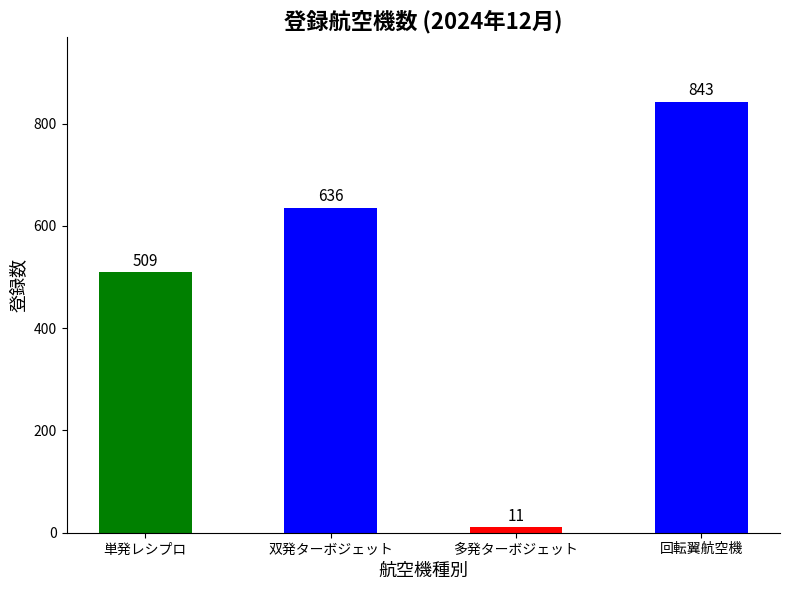

What is the difference between the second highest and second lowest values?

127